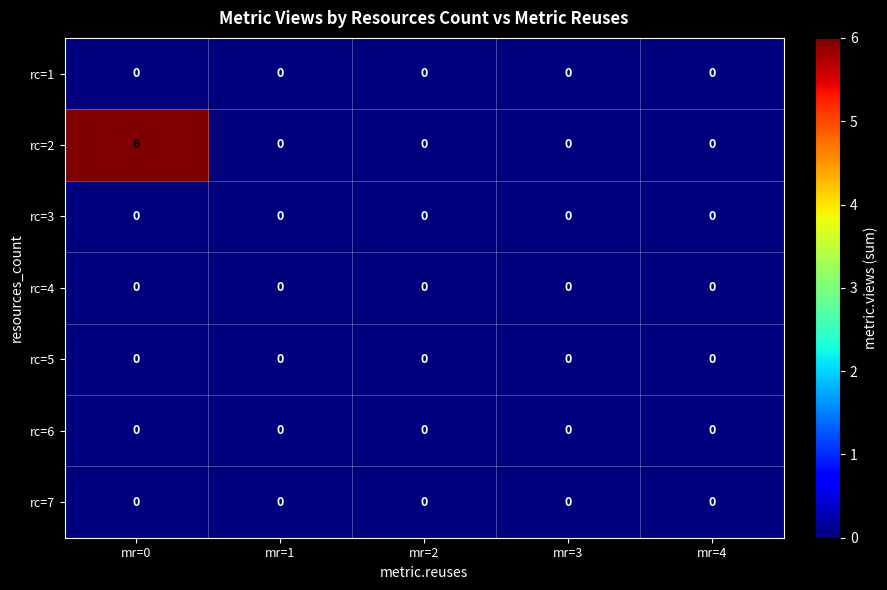

Count the number of data series in this chart.

7